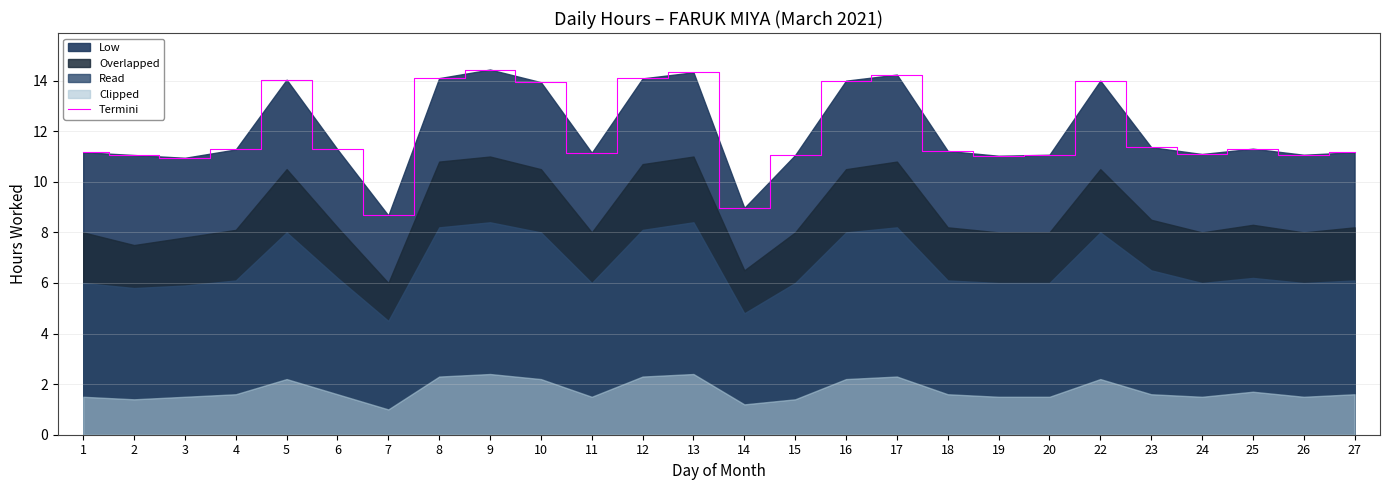

Reading right to left, extract all data points from this chart.

27=11.2	26=11.1	25=11.3	24=11.1	23=11.4	22=14.0	20=11.1	19=11.0	18=11.2	17=14.2	16=14.0	15=11.1	14=9.0	13=14.3	12=14.1	11=11.2	10=13.9	9=14.4	8=14.1	7=8.7	6=11.3	5=14.0	4=11.3	3=10.9	2=11.1	1=11.2